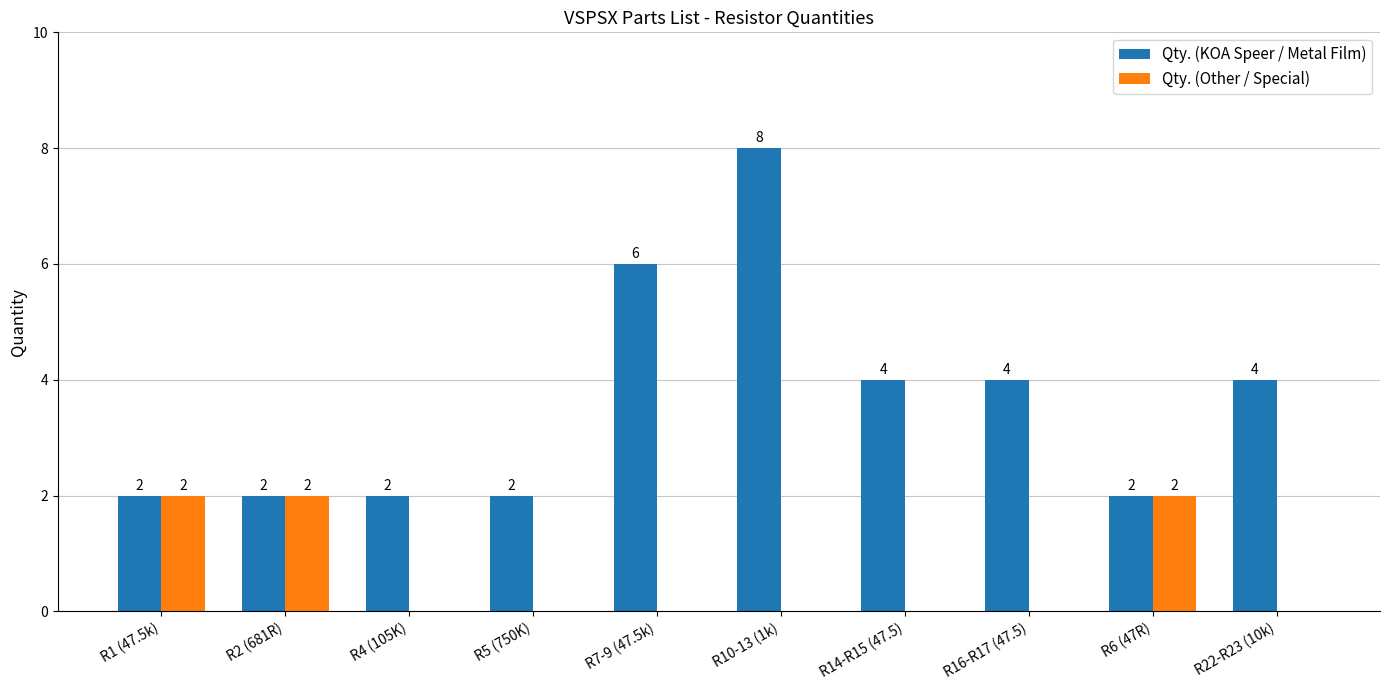

What is the average value of the Qty. (Other / Special) series?

1